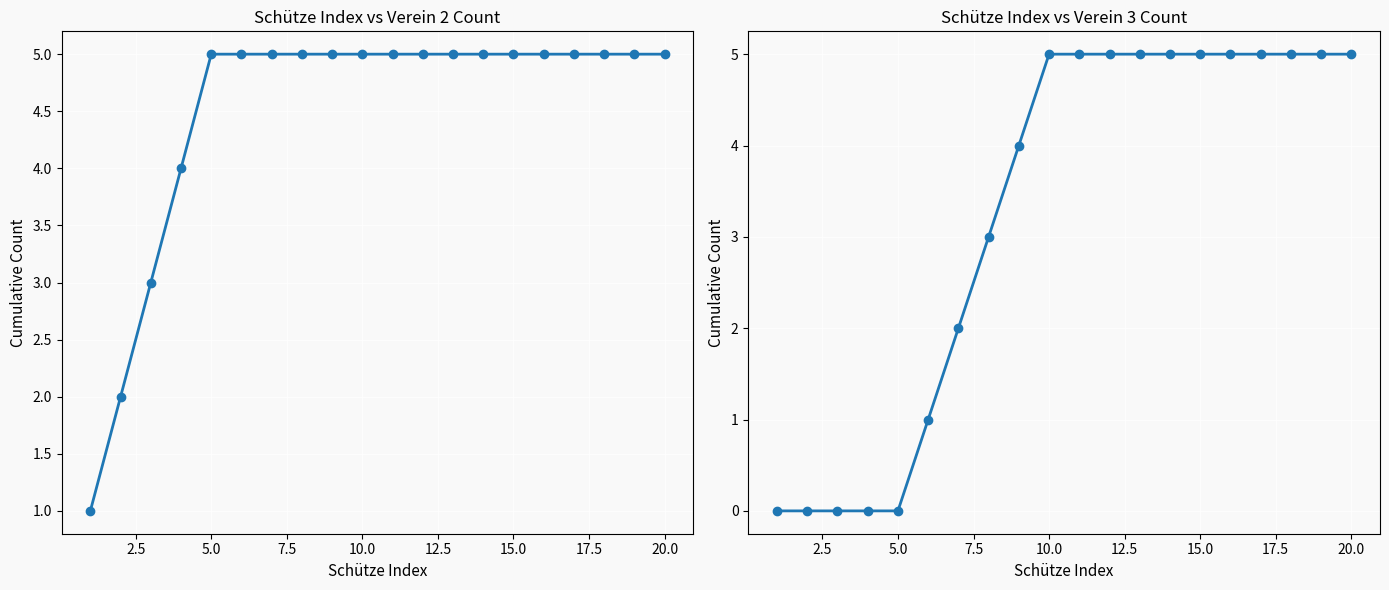

What is the average value of the Verein 2 series?

4